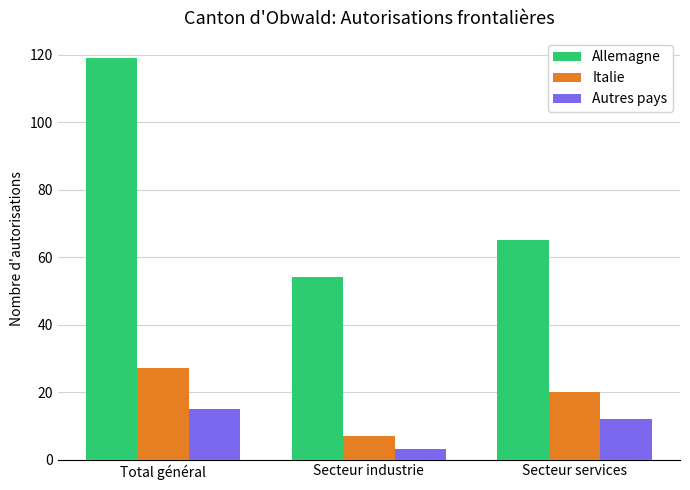

At which category does the chart reach its peak across all series?

Total général